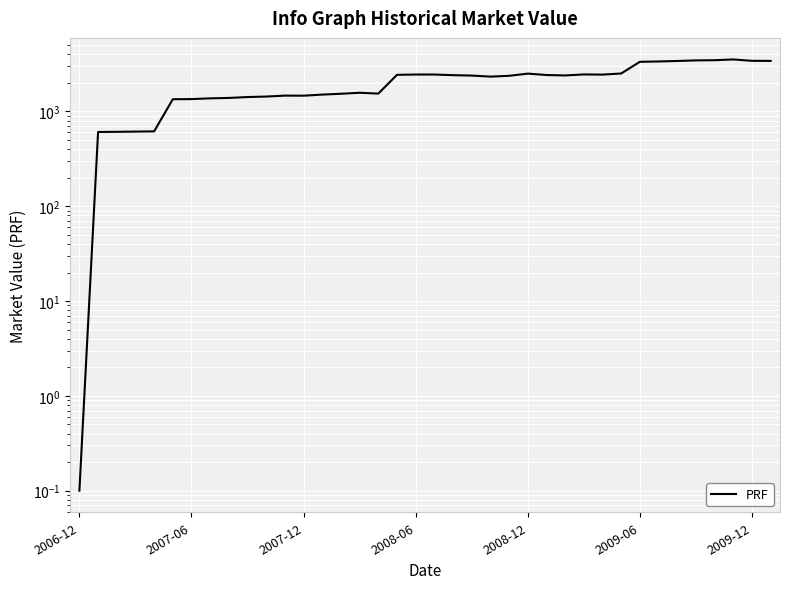

How many points are higher than both their immediate neighbors (excluding endpoints)?

6